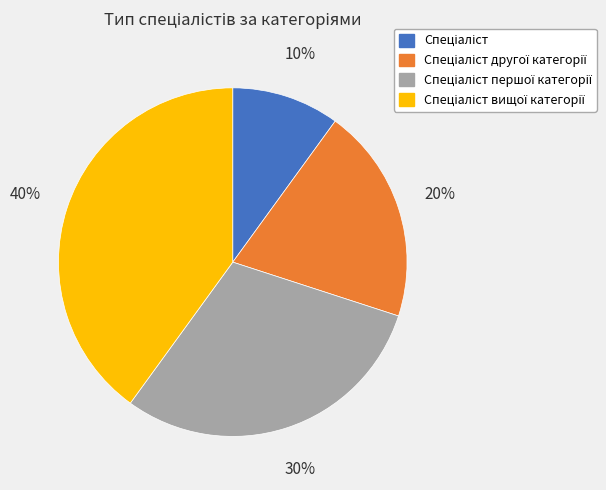

To the nearest percent, what is the average slice percentage?

25%